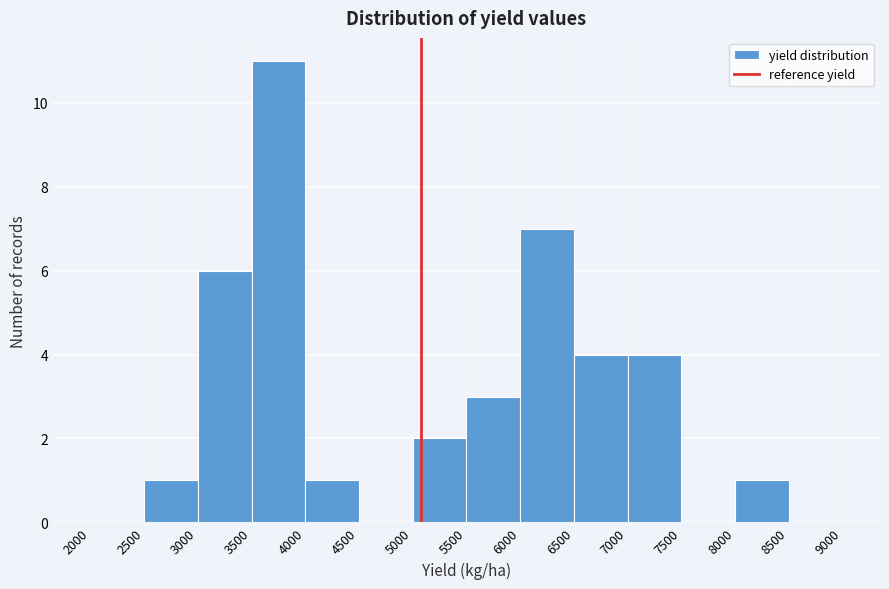

Reading left to right, list every bar in this chart as the range it spans on the x-axis followed by its height. The values are not printed on the chart, so give them approximately, as read against the axis.

2000 to 2500: 0
2500 to 3000: 1
3000 to 3500: 6
3500 to 4000: 11
4000 to 4500: 1
4500 to 5000: 0
5000 to 5500: 2
5500 to 6000: 3
6000 to 6500: 7
6500 to 7000: 4
7000 to 7500: 4
7500 to 8000: 0
8000 to 8500: 1
8500 to 9000: 0